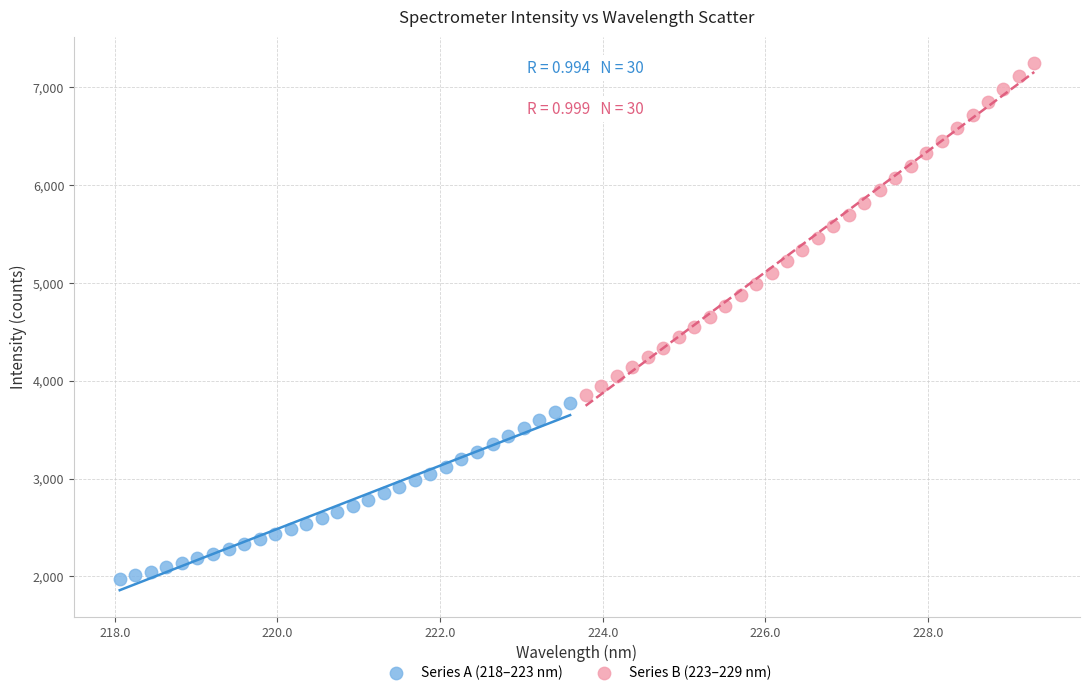

Which series contains the lowest Y value?

Series A (218–223 nm)